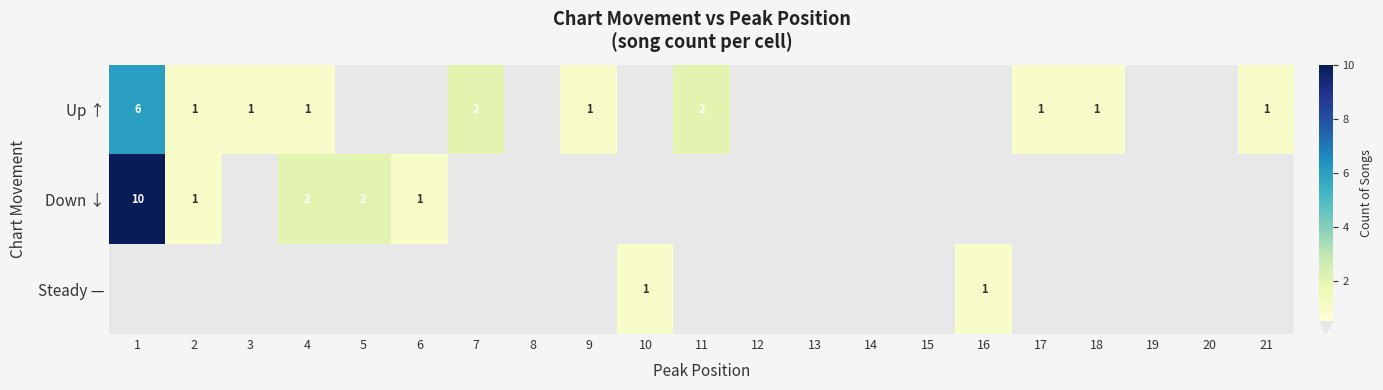

True or false: Up ↑ has a value of 2 at 11.

True